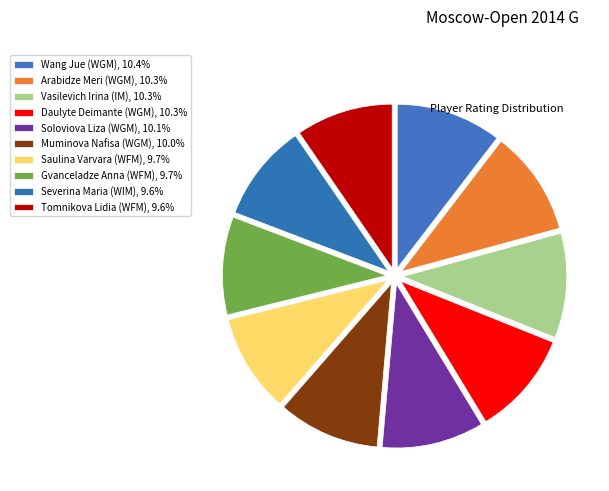

Rank the categories by value from lowest to highest.

Tomnikova Lidia (WFM), Severina Maria (WIM), Gvanceladze Anna (WFM), Saulina Varvara (WFM), Muminova Nafisa (WGM), Soloviova Liza (WGM), Daulyte Deimante (WGM), Vasilevich Irina (IM), Arabidze Meri (WGM), Wang Jue (WGM)